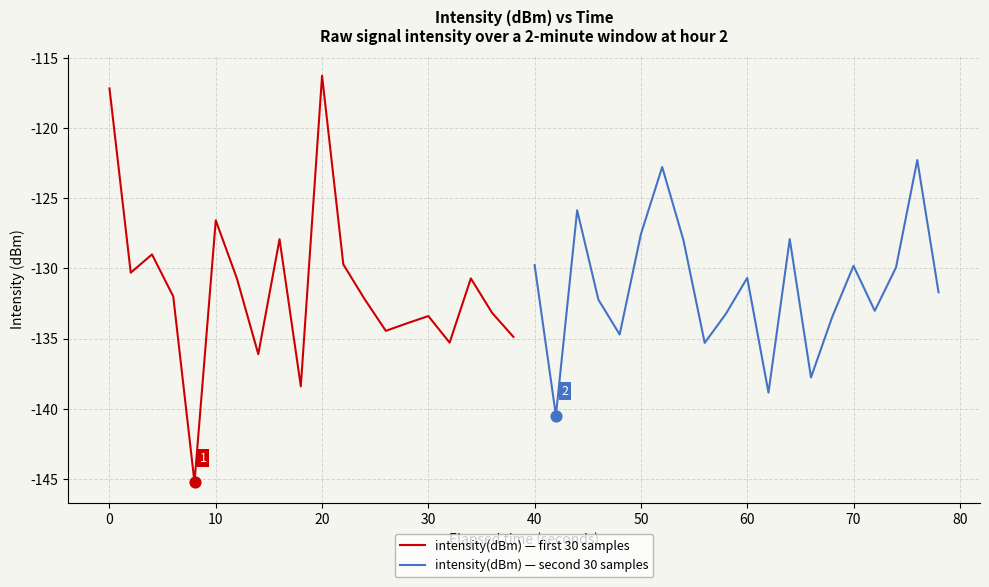

Is the value of intensity(dBm) — second 30 samples at 12 greater than the value of intensity(dBm) — first 30 samples at −10?

No